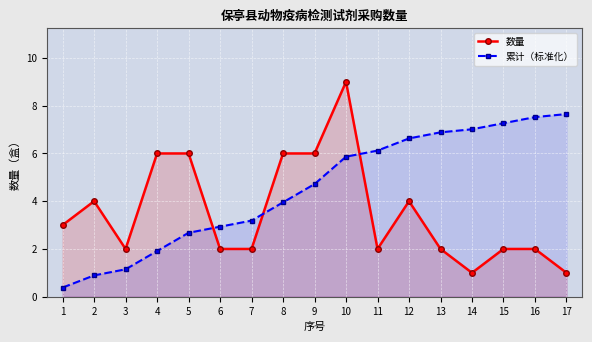

What is the value of the 数量 point at the 7th from the left?

2.0